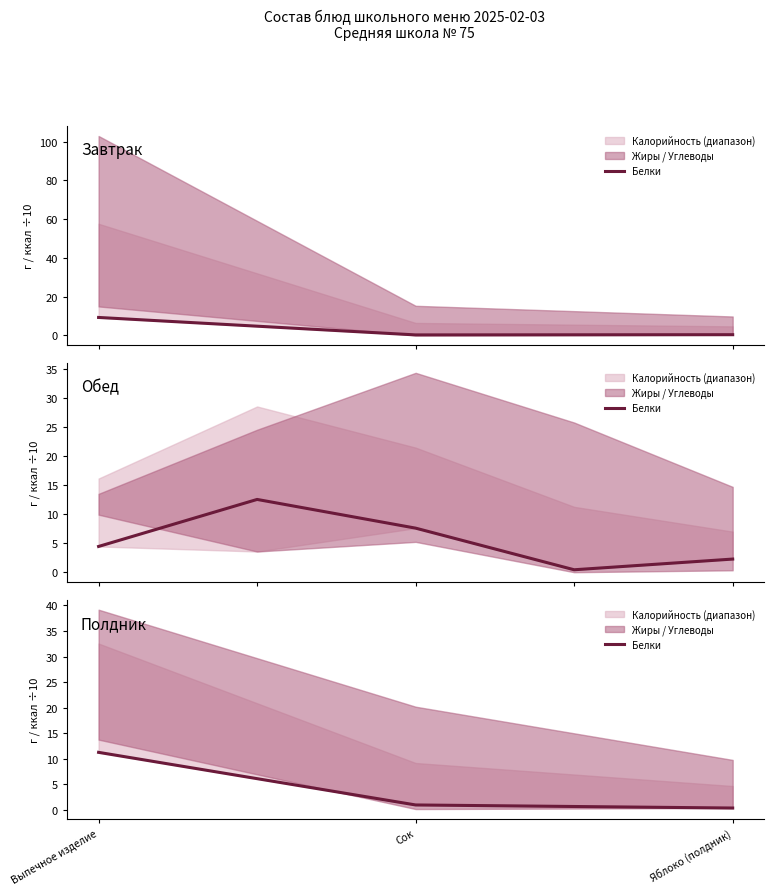

What is the value of the 3rd point from the left?

0.4